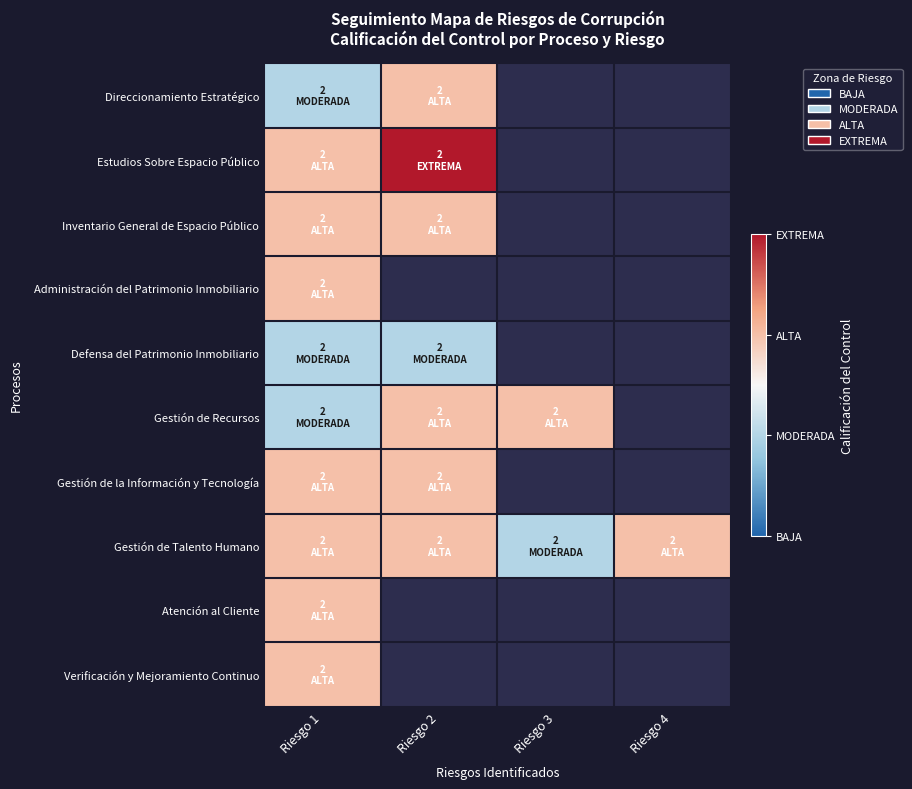

At which category is the sum across all series the highest?

Riesgo 1